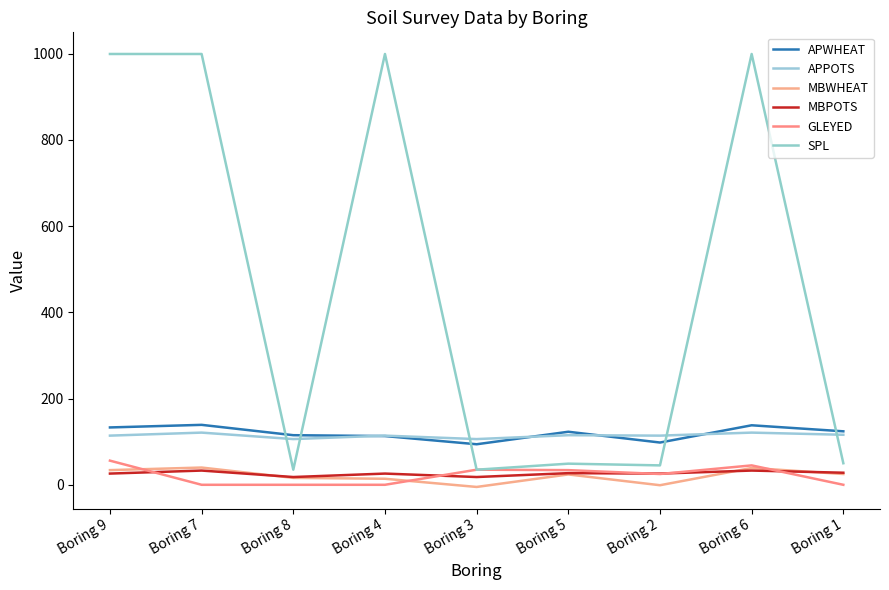

True or false: APPOTS and MBPOTS intersect in this chart.

False